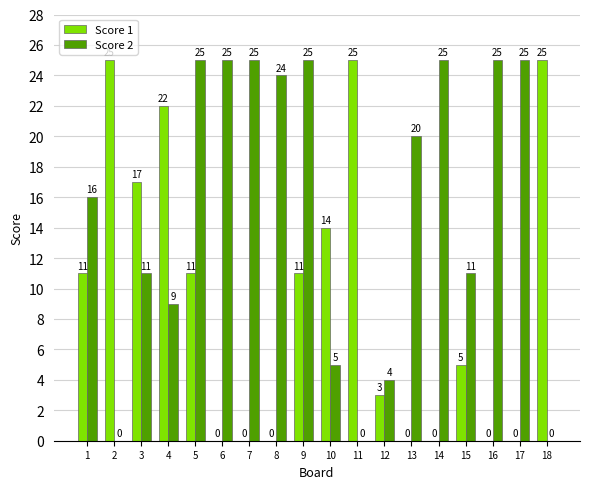

What is the maximum value shown in the chart?

25